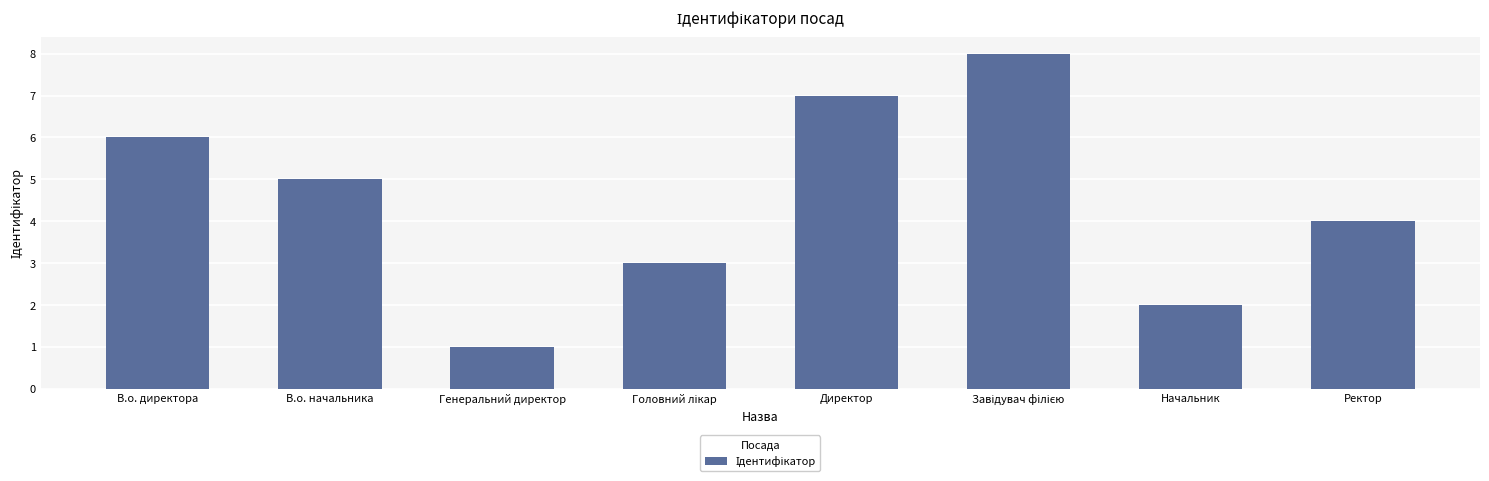

What is the change in value from В.о. начальника to Генеральний директор?

-4